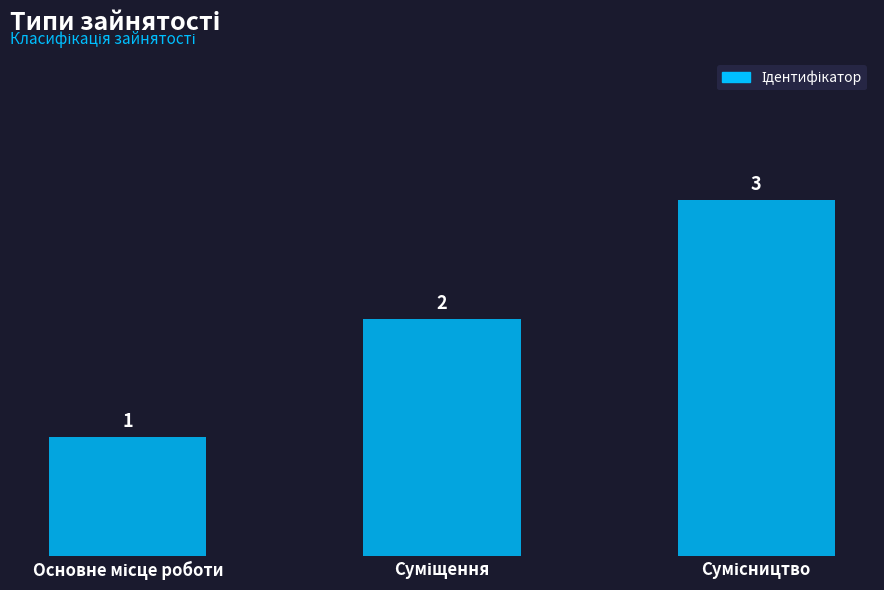

How many values are between 1 and 3?

3